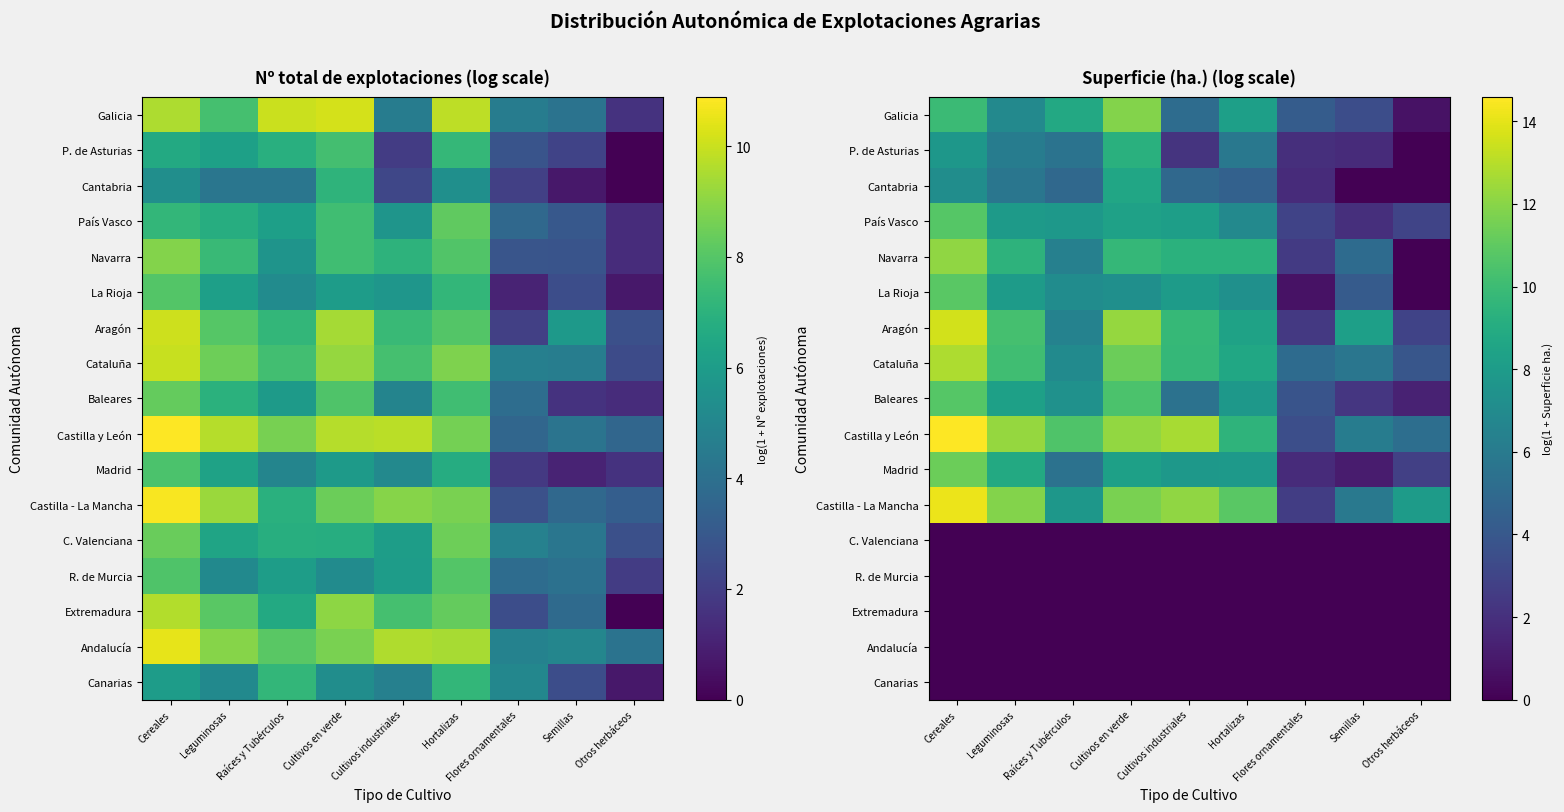

At which label is P. de Asturias closest to 4?

Raíces y Tubérculos